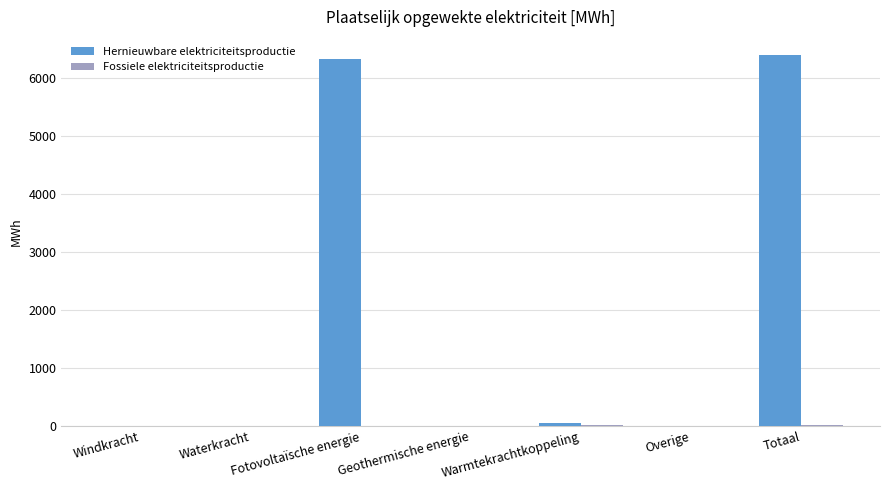

Which label corresponds to the largest value in the chart?

Totaal